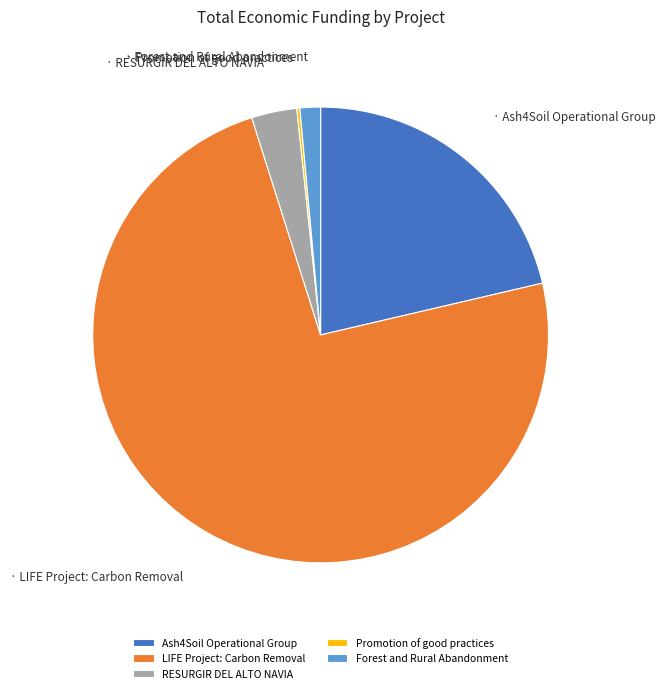

Is there a majority slice in this chart?

Yes